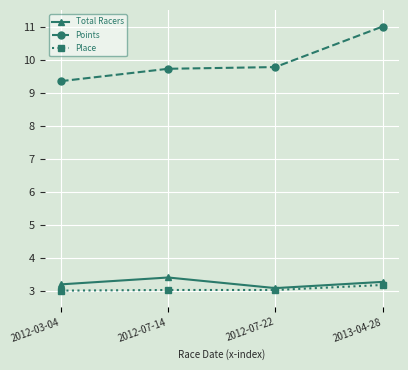

What are all the series names shown in the legend?

Total Racers, Points, Place